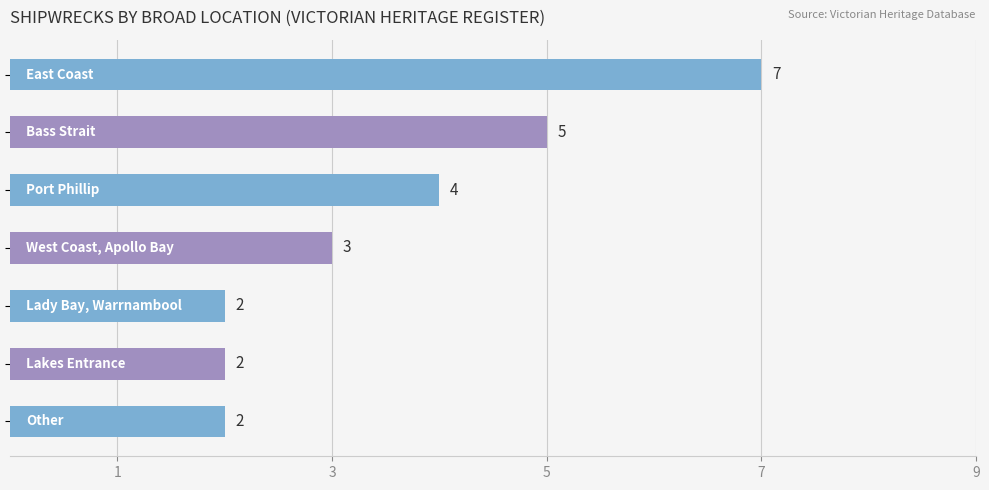

What is the smallest value displayed?

2